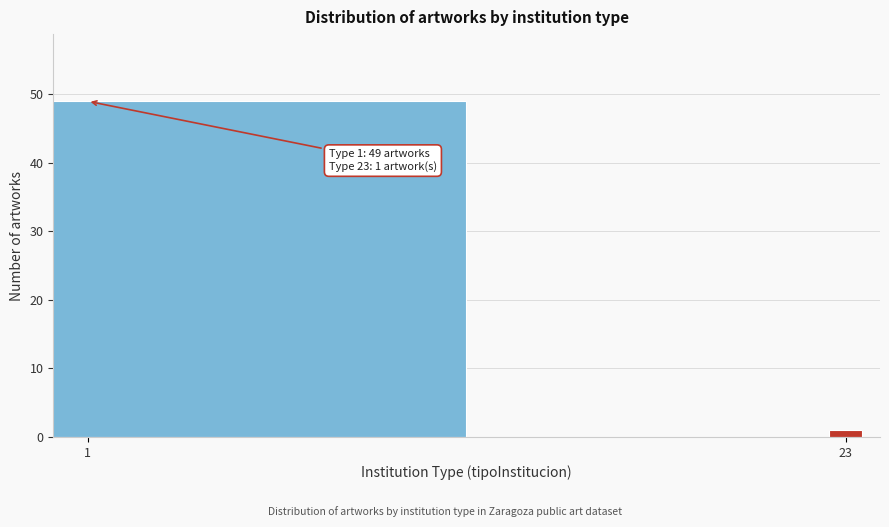

Reading right to left, what are all the values shown in this chart?

23=1	1=49